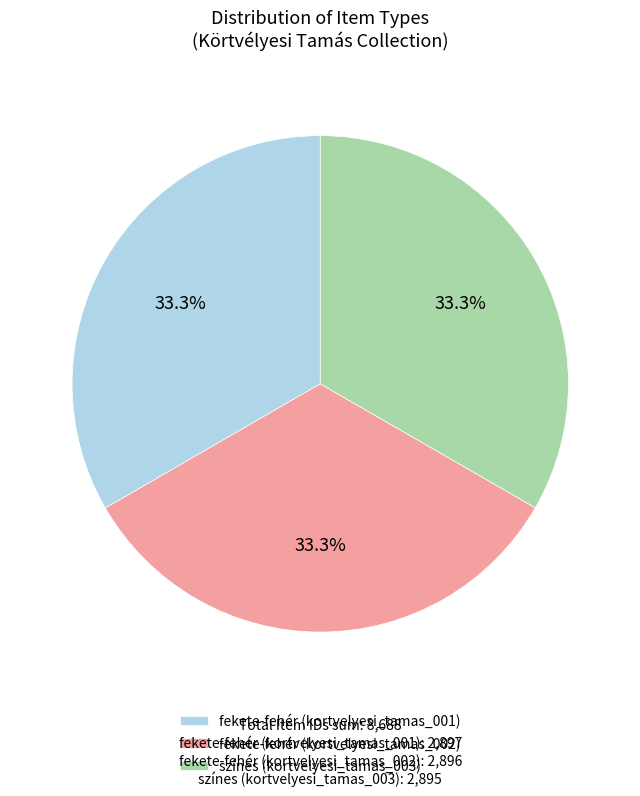

Does any single category account for the majority?

No